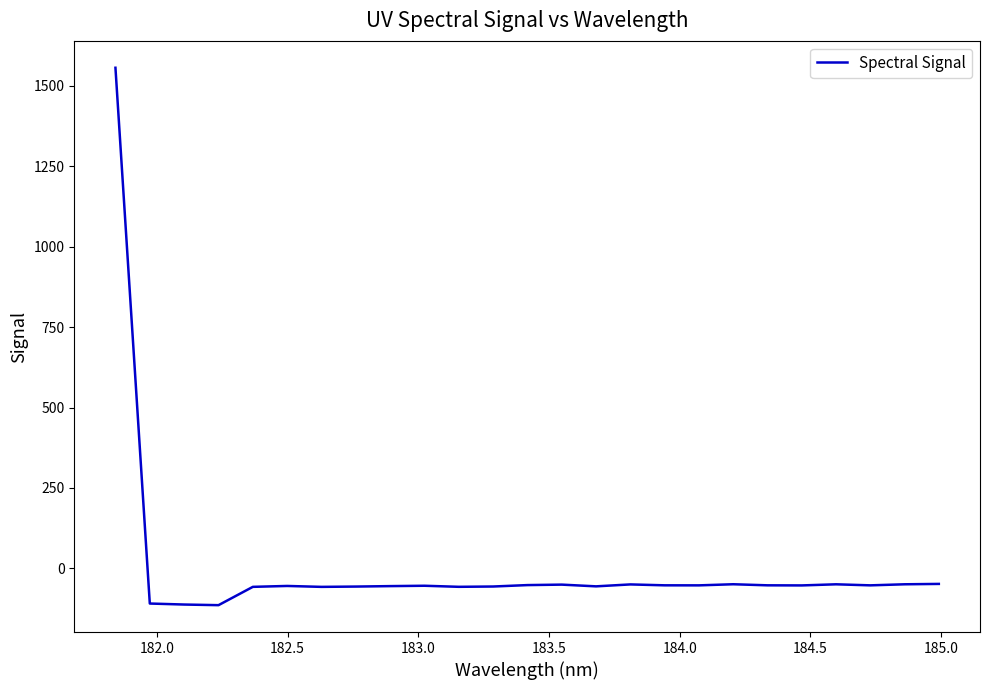

What is the smallest value displayed?

-114.0